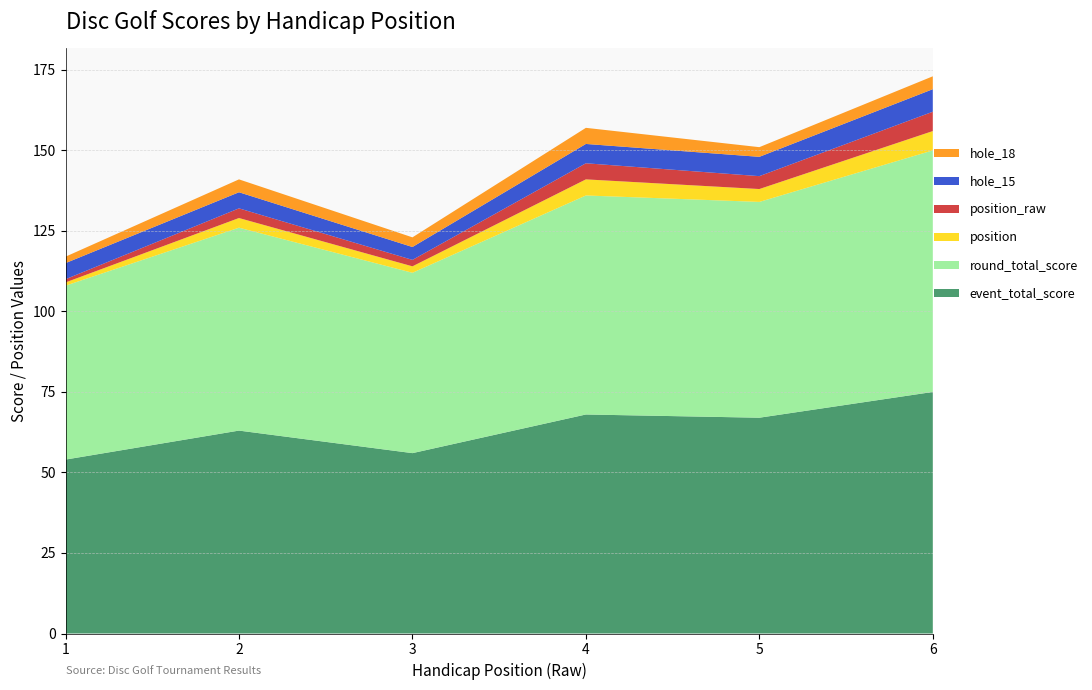

Reading left to right, list all the values displayed in this chart.

event_total_score: 1=54	2=63	3=56	4=68	5=67	6=75
round_total_score: 1=54	2=63	3=56	4=68	5=67	6=75
position: 1=1	2=3	3=2	4=5	5=4	6=6
position_raw: 1=1	2=3	3=2	4=5	5=4	6=6
hole_15: 1=5	2=5	3=4	4=6	5=6	6=7
hole_18: 1=2	2=4	3=3	4=5	5=3	6=4